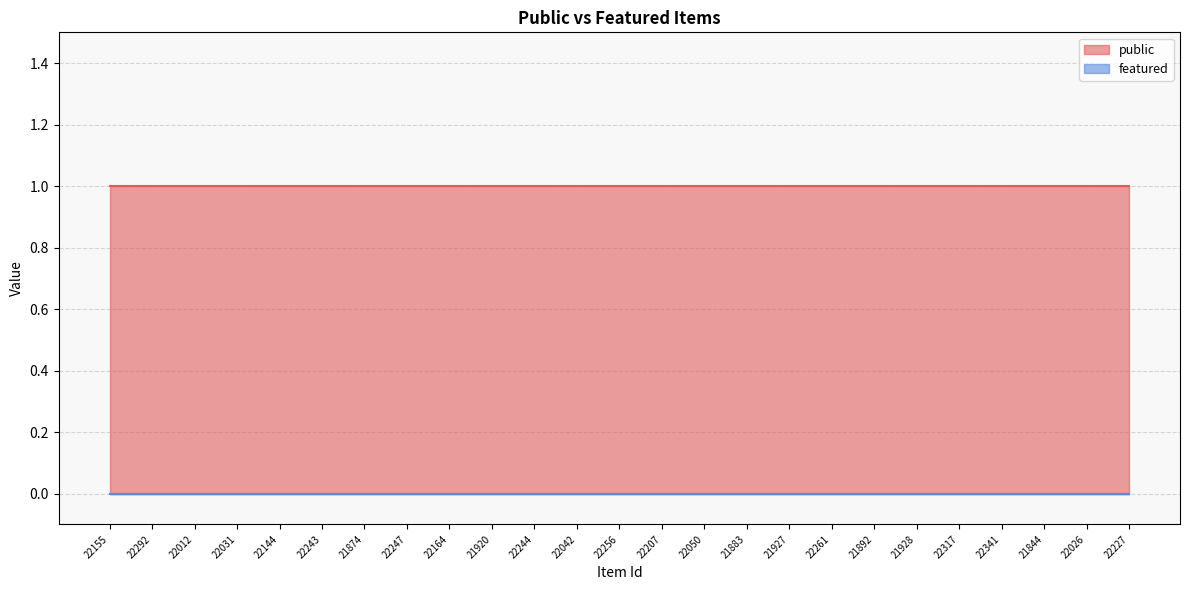

Reading right to left, what are all the values shown in this chart?

public: 1	1	1	1	1	1	1	1	1	1	1	1	1	1	1	1	1	1	1	1	1	1	1	1	1
featured: 0	0	0	0	0	0	0	0	0	0	0	0	0	0	0	0	0	0	0	0	0	0	0	0	0